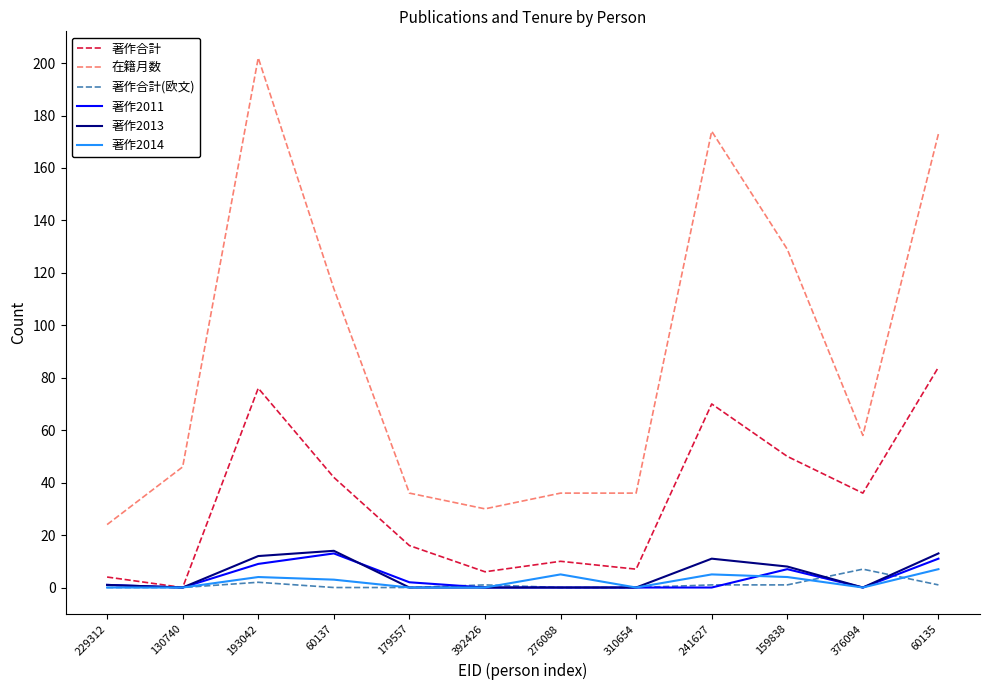

Does the chart have visible grid lines?

No